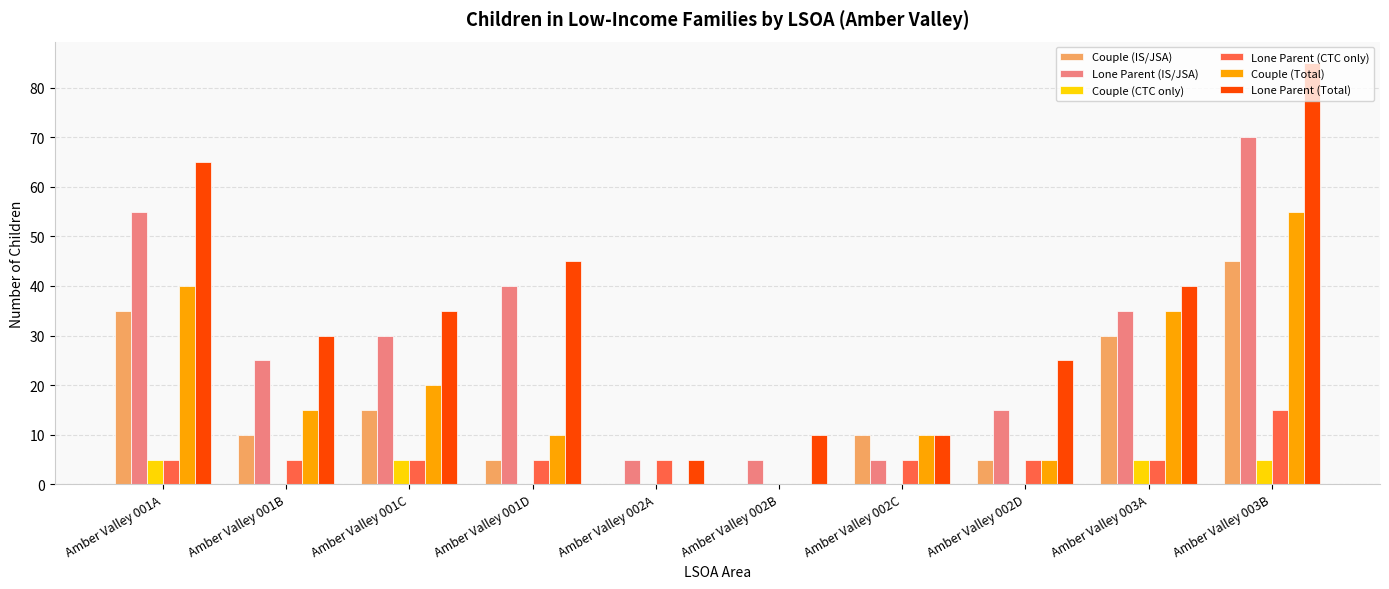

Between Amber Valley 001A and Amber Valley 002B, which series saw the biggest shift?

Lone Parent (Total)